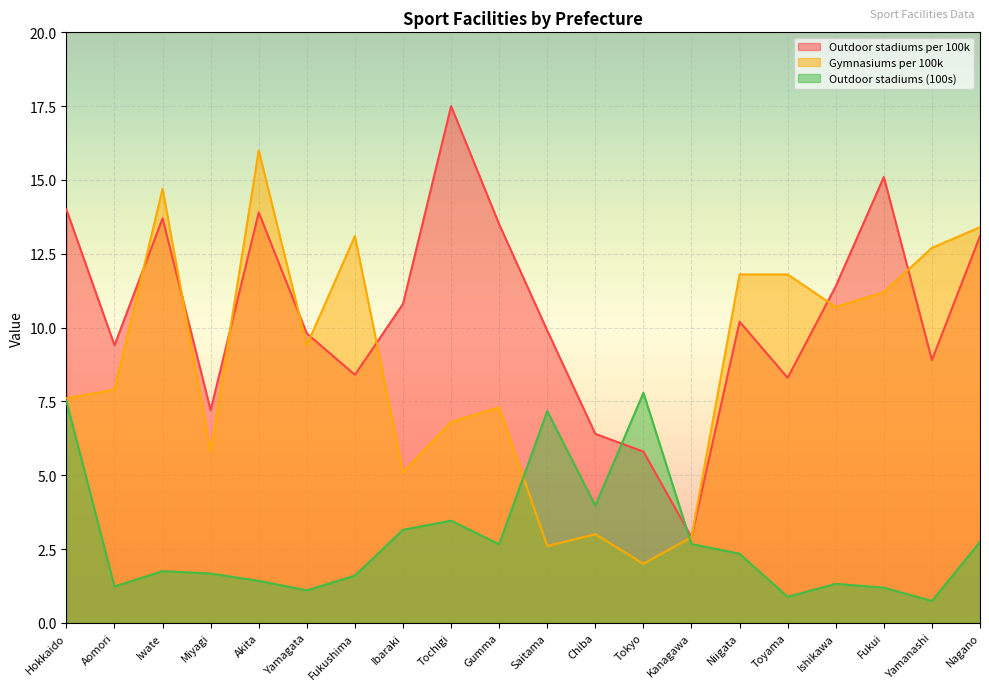

Which has a higher value, Aomori or Nagano?

Nagano